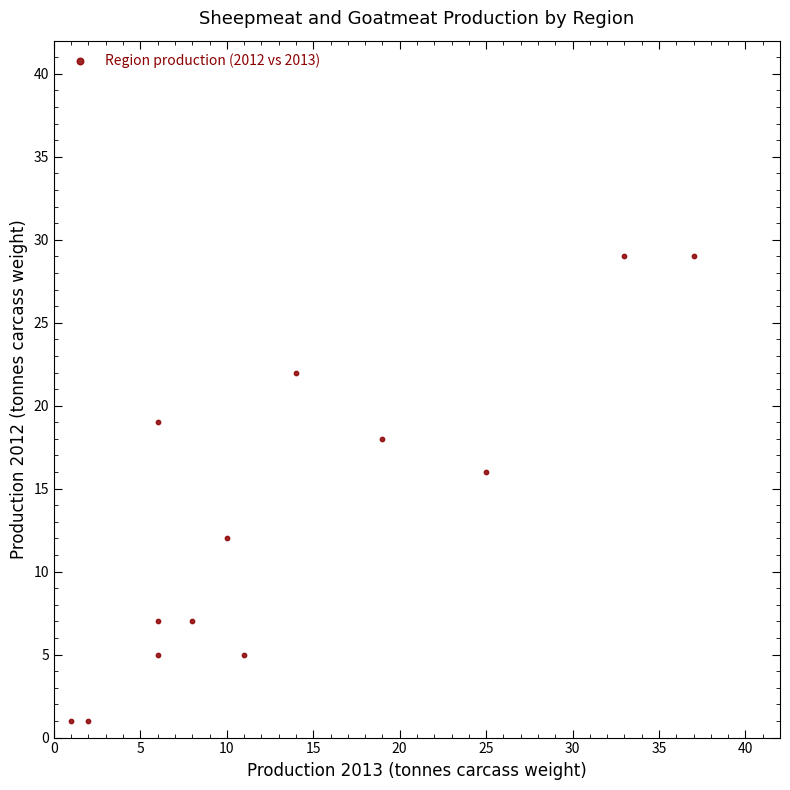

What Y value in the scatter plot is closest to 15?

16